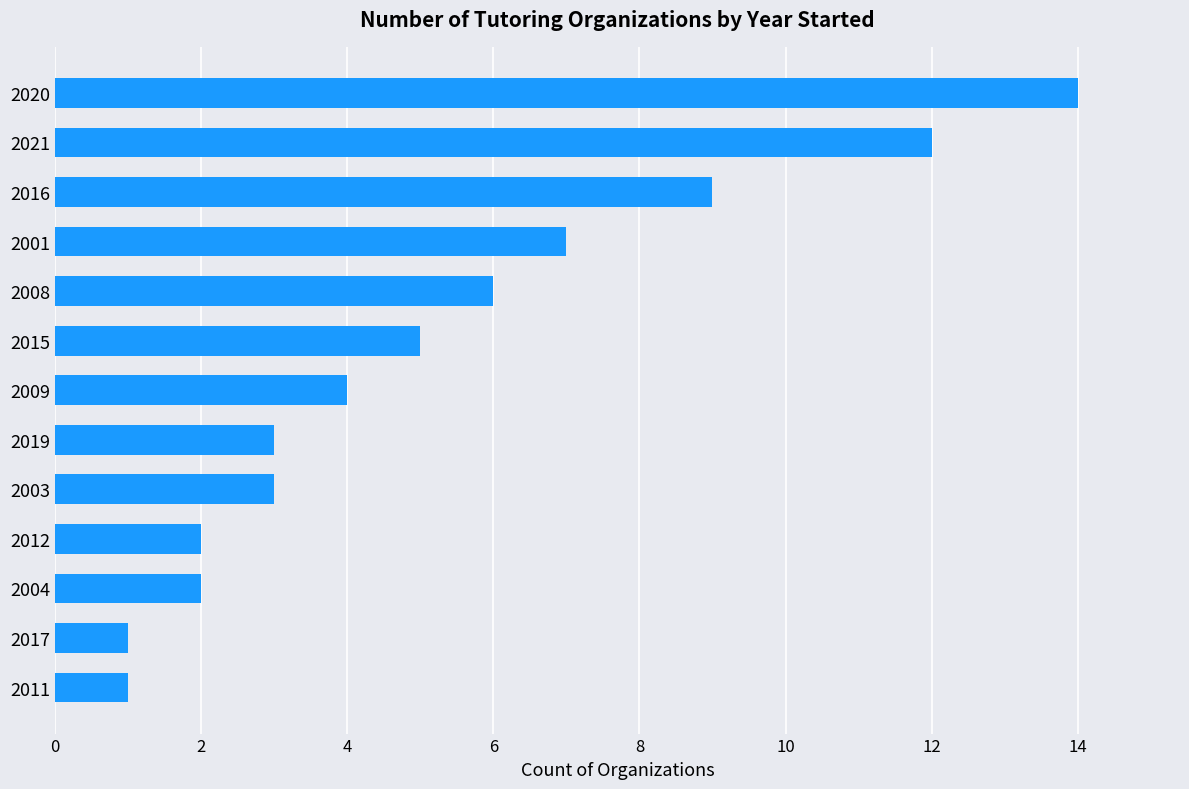

What is the difference between the second highest and second lowest values?

11